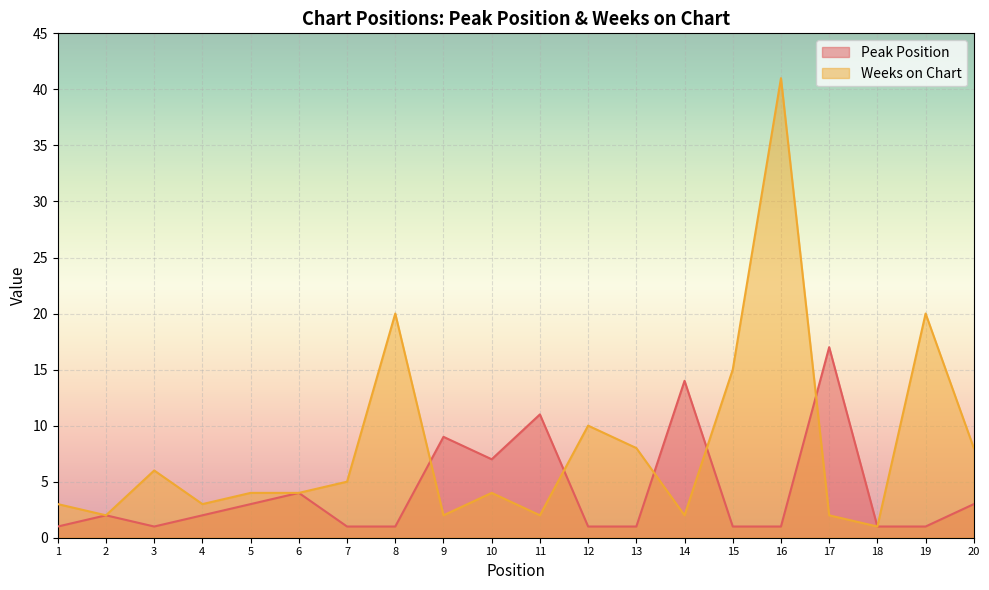

At which category is the sum across all series the highest?

16